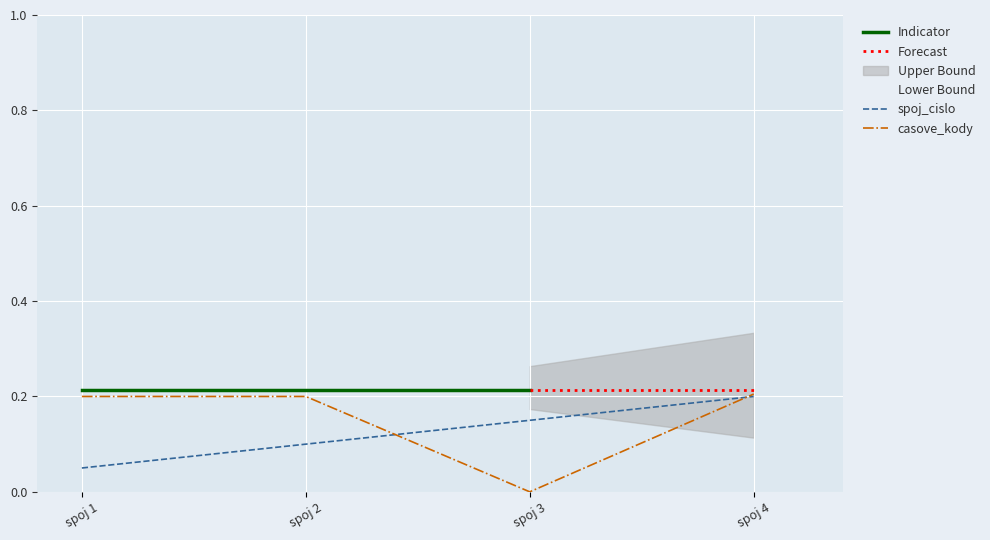

What is the value of the casove_kody point at the 2nd from the left?

0.2